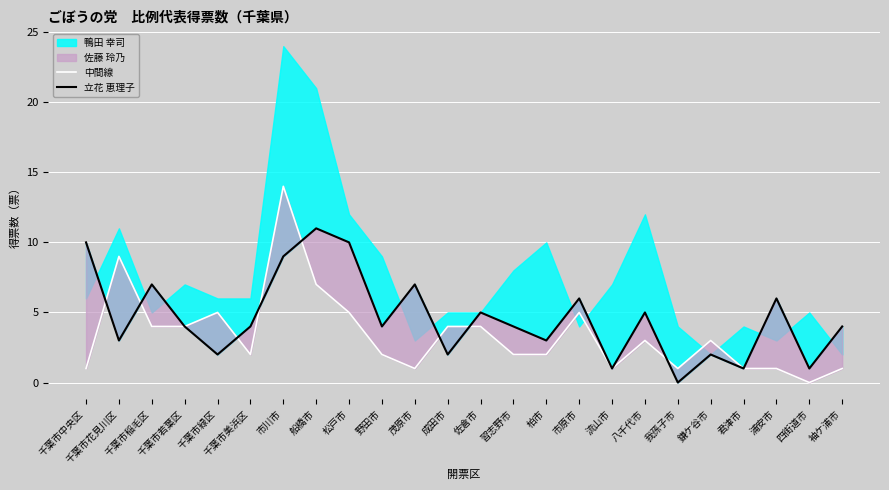

List the labels in order of 立花 恵理子 value, largest first.

船橋市, 千葉市中央区, 松戸市, 市川市, 千葉市稲毛区, 茂原市, 市原市, 浦安市, 佐倉市, 八千代市, 千葉市若葉区, 千葉市美浜区, 野田市, 習志野市, 袖ケ浦市, 千葉市花見川区, 柏市, 千葉市緑区, 成田市, 鎌ケ谷市, 流山市, 君津市, 四街道市, 我孫子市